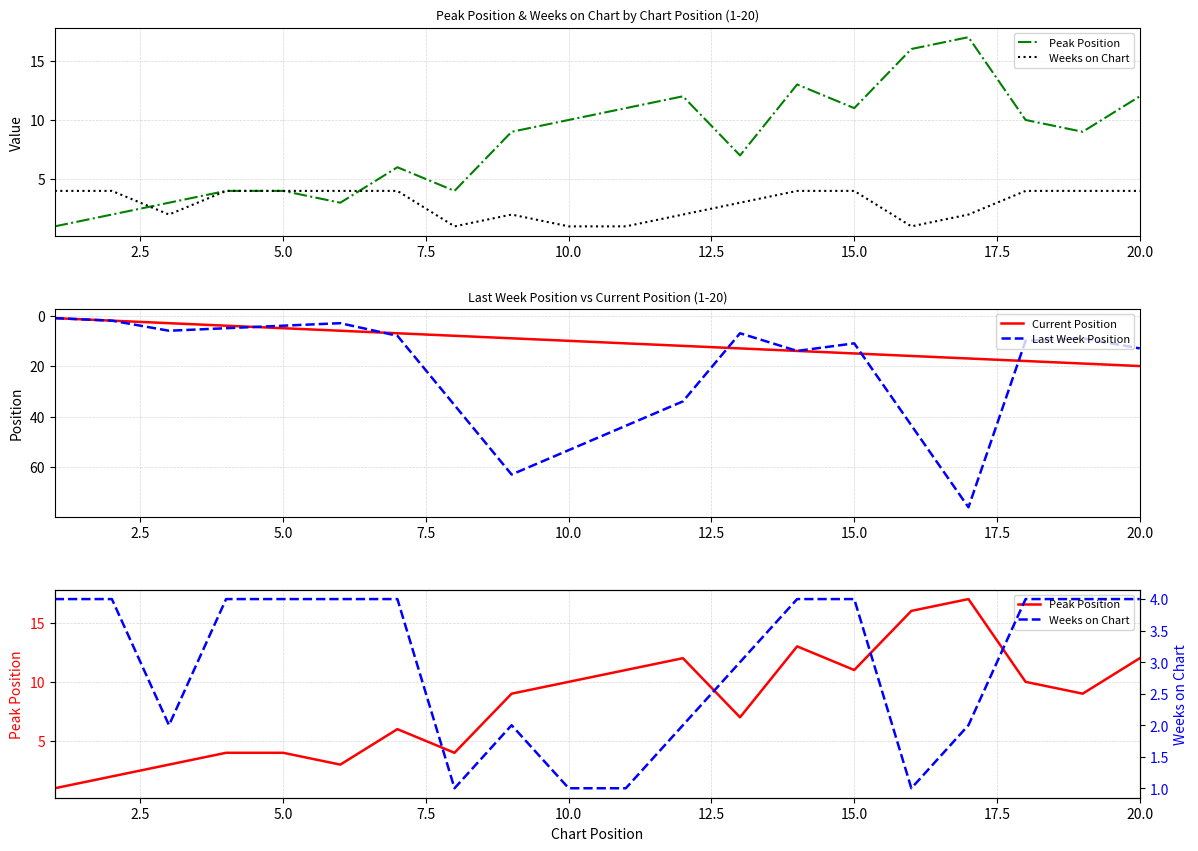

What is the highest value of the Current Position series?

20